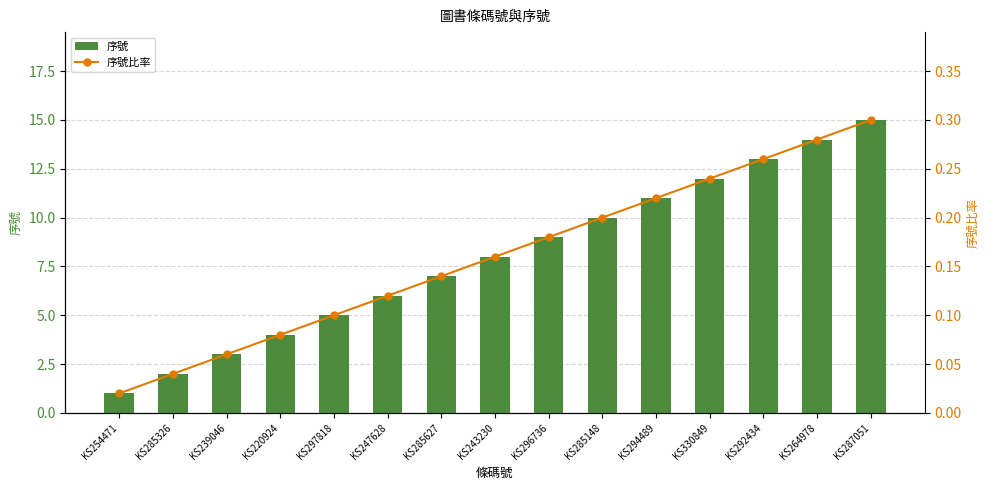

What position from the left is KS330849?

12